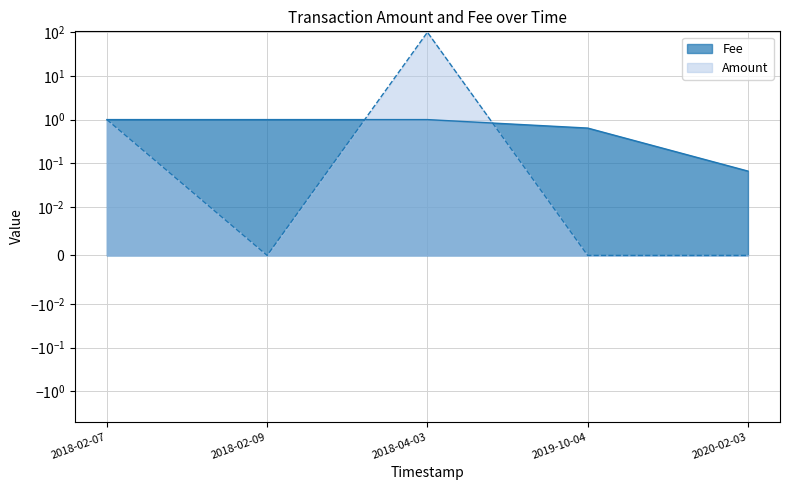

Which series changed the most between 2018-02-09 and 2019-10-04?

Fee